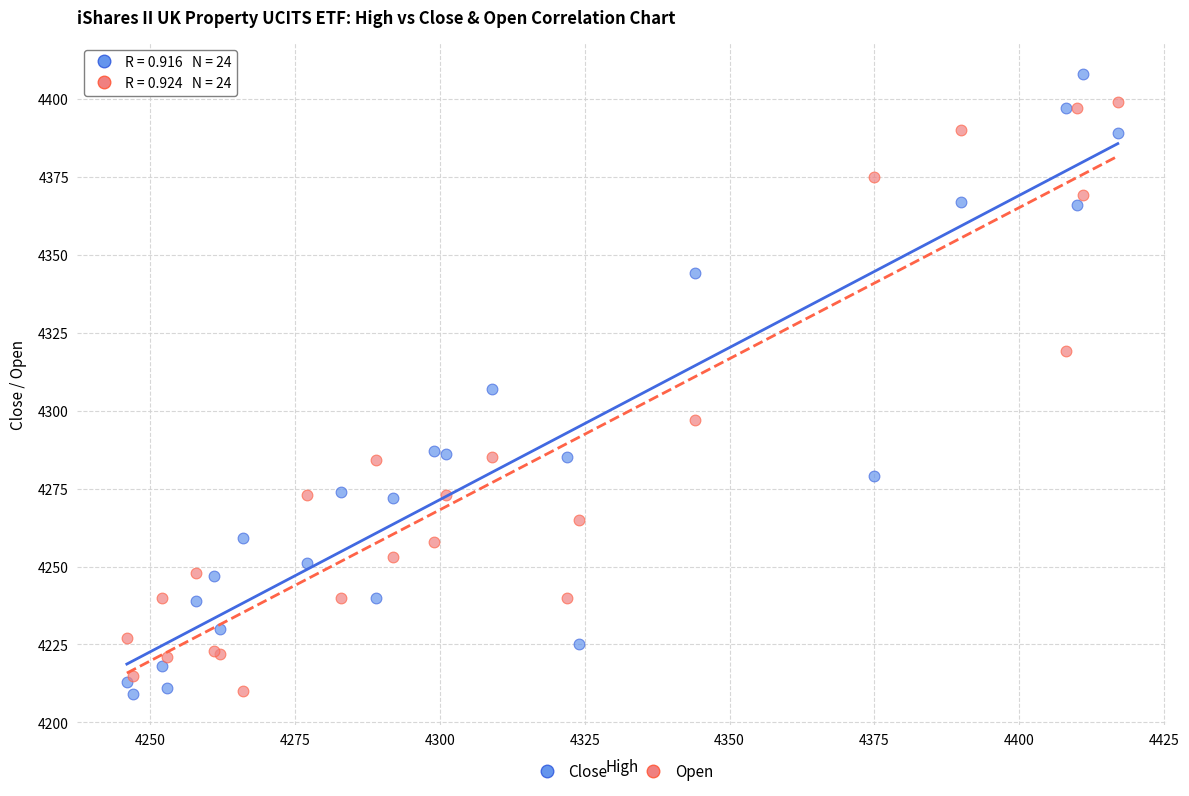

What is the X range (max minus min) for the scatter plot?

171